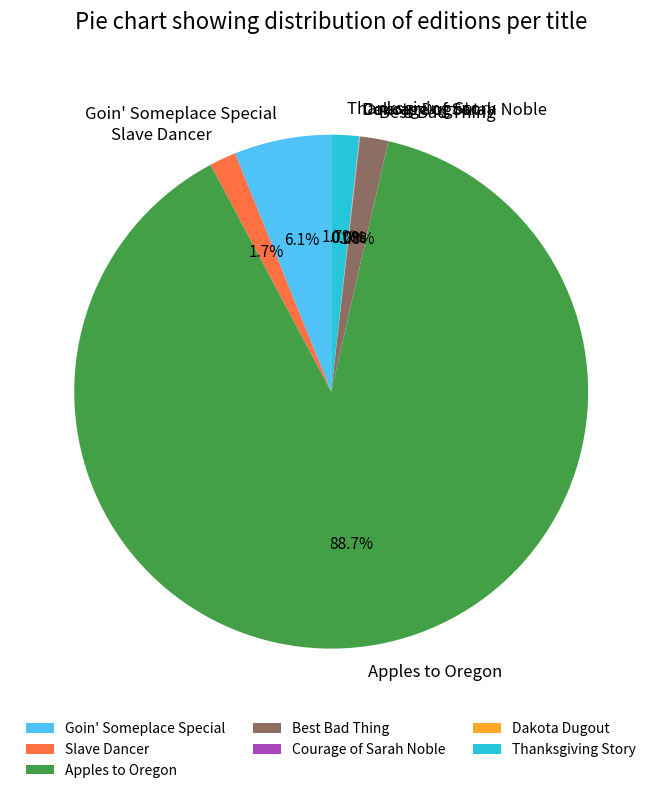

Between Apples to Oregon and Slave Dancer, which is larger?

Apples to Oregon